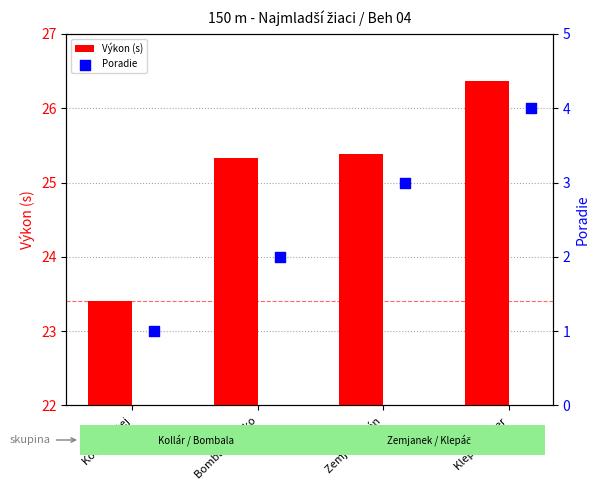

At how many categories does at least one series exceed 22?

4